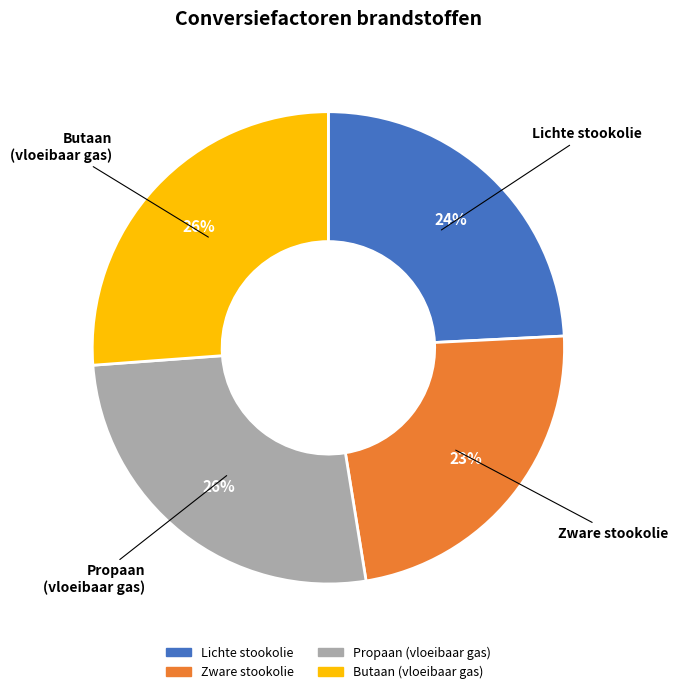

How many segments does this pie chart have?

4